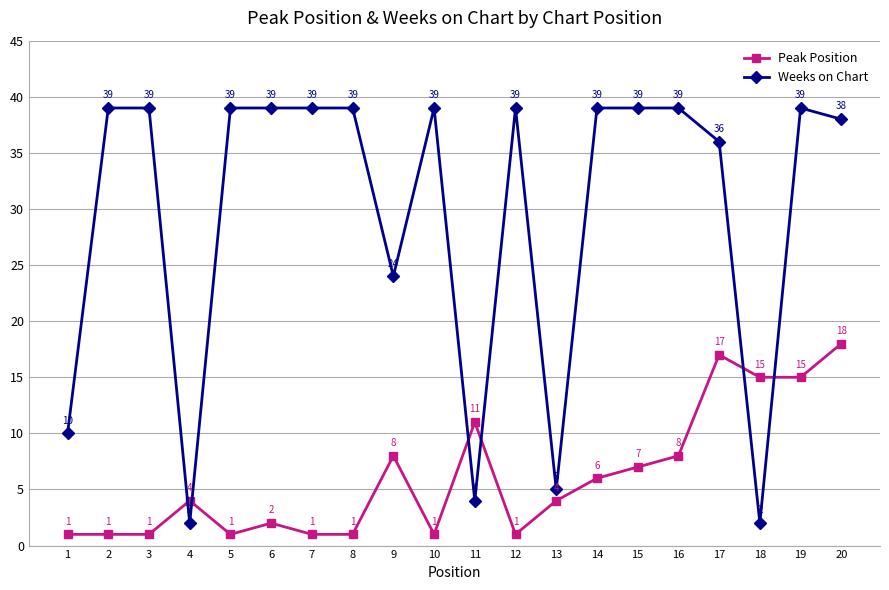

Does the chart display data point markers on the line(s)?

Yes